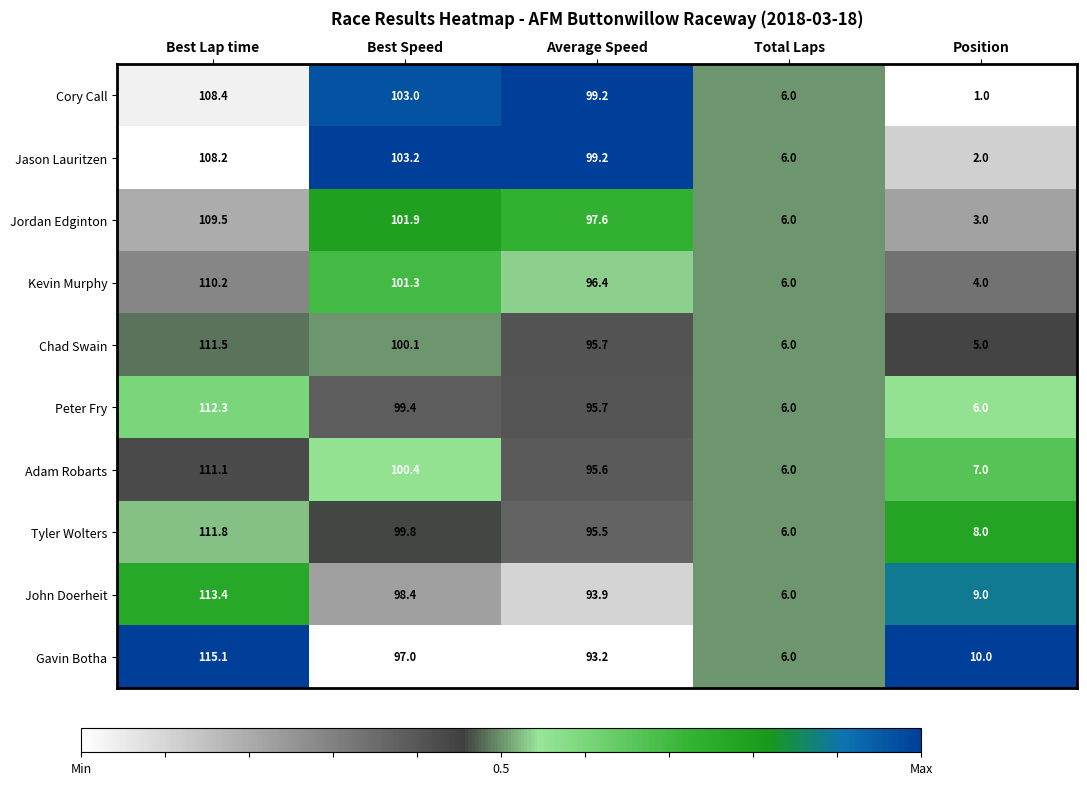

List the series in order of their peak value, highest first.

Gavin Botha, John Doerheit, Peter Fry, Tyler Wolters, Chad Swain, Adam Robarts, Kevin Murphy, Jordan Edginton, Cory Call, Jason Lauritzen